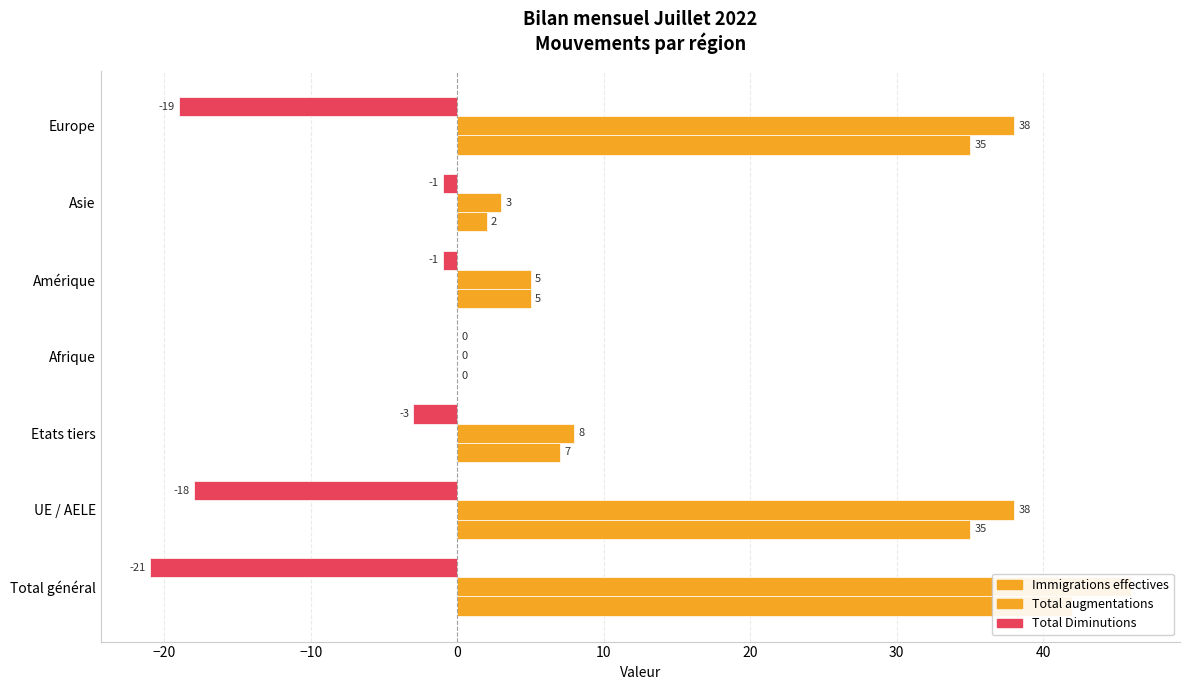

Which series has the largest total across all categories?

Total augmentations